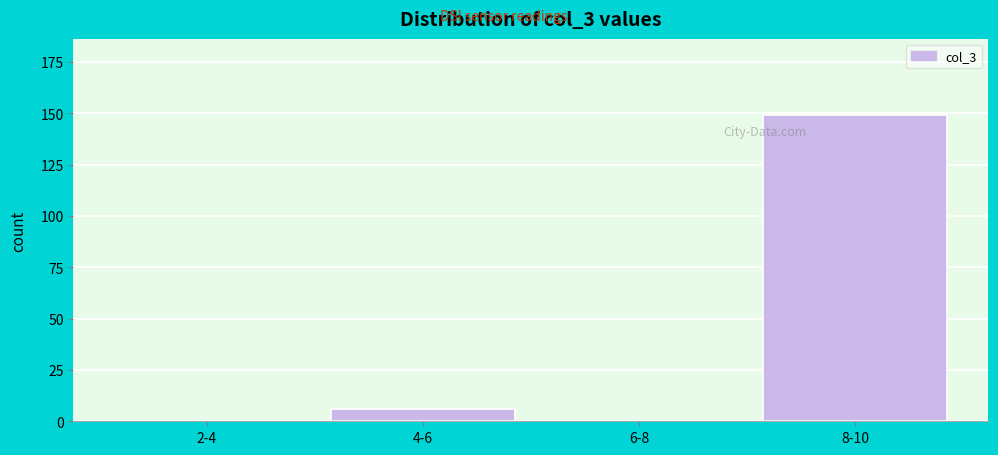

Reading right to left, transcribe all the data shown in this chart.

8-10=149	6-8=0	4-6=6	2-4=0